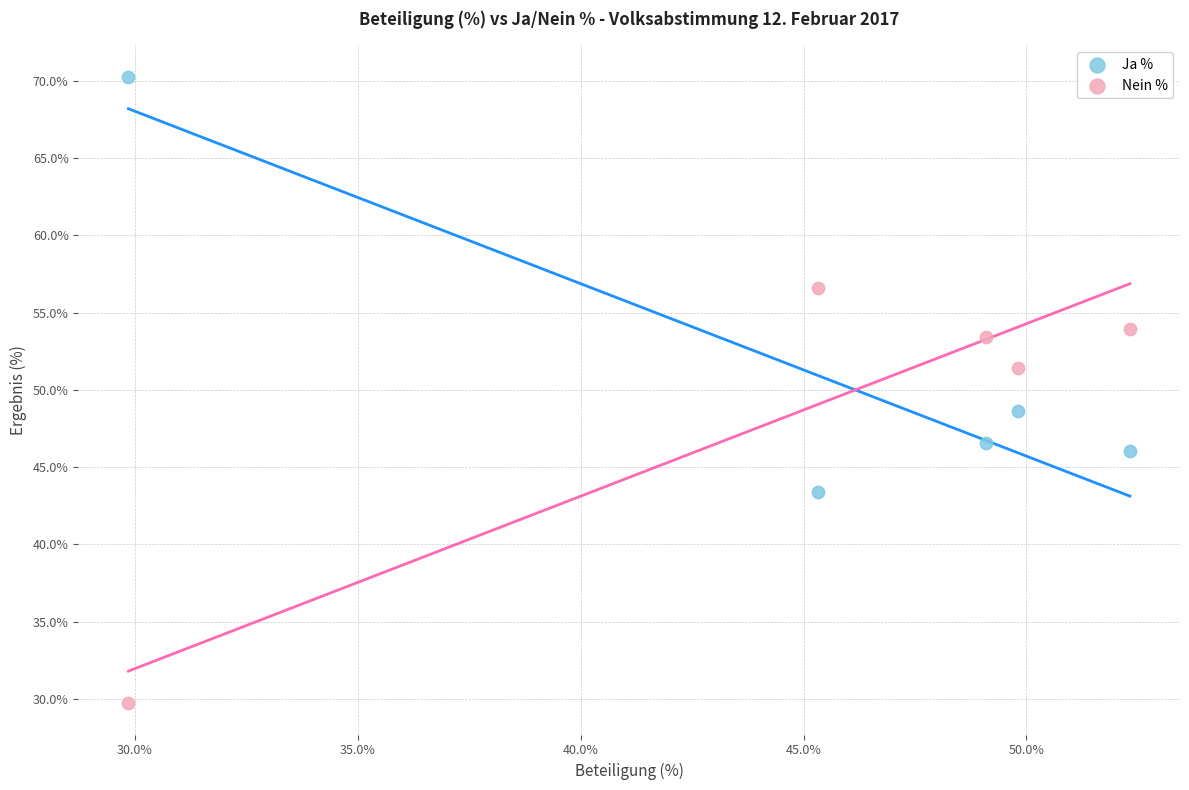

In the Ja % series, what Y value is closest to 56?

48.6